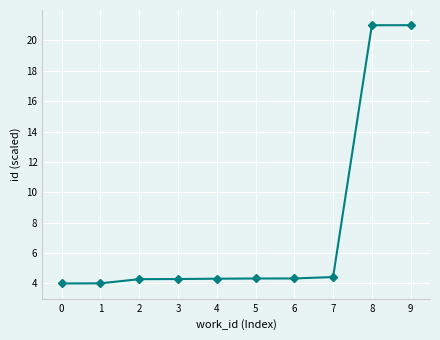

Between 1 and 7, which is larger?

7